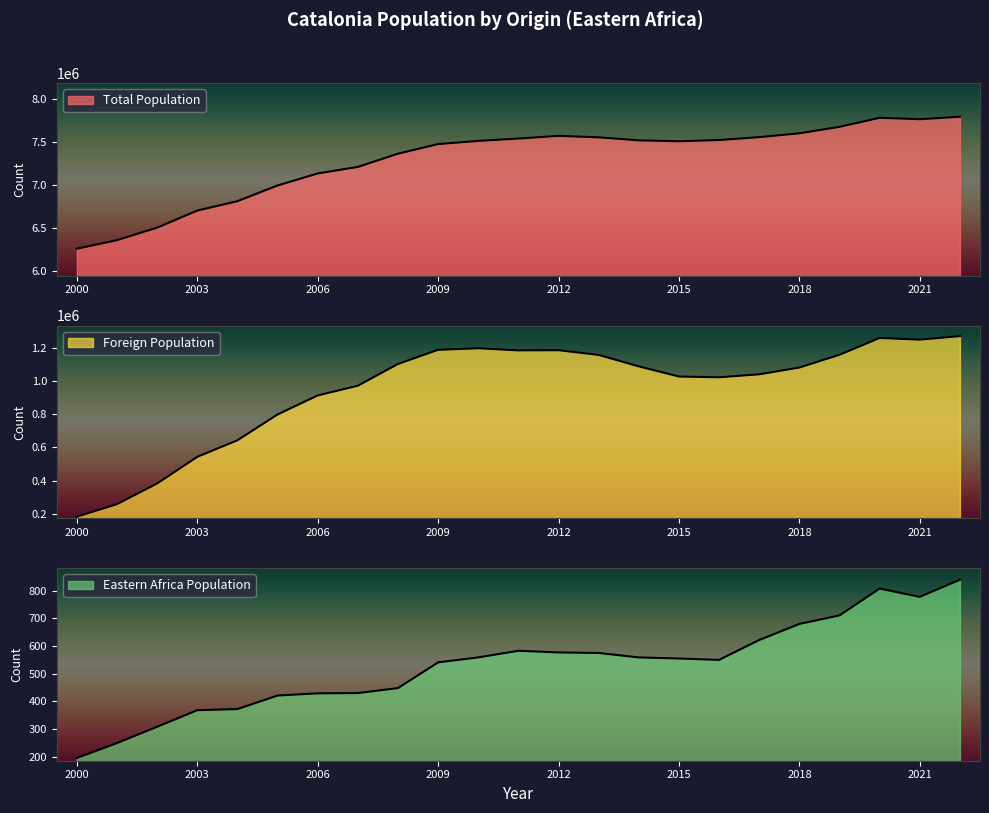

True or false: Foreign Population and Eastern Africa Population intersect in this chart.

False